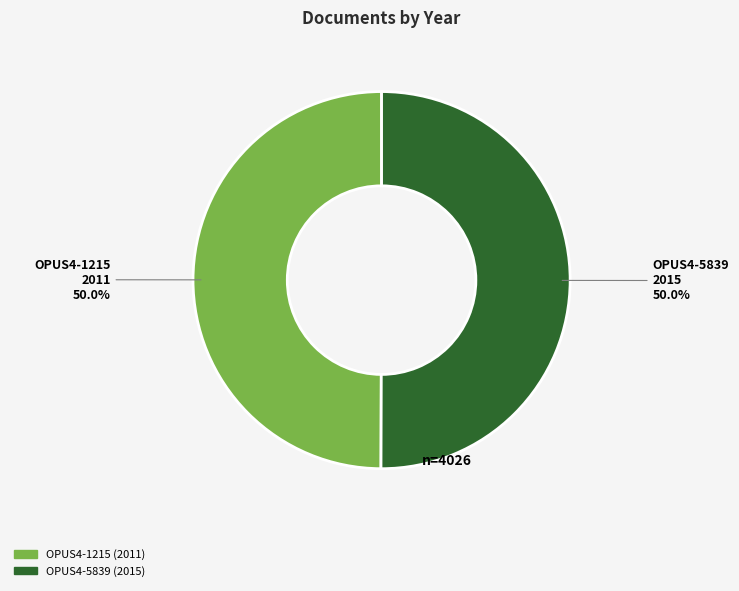

To the nearest percent, what is the average slice percentage?

50%